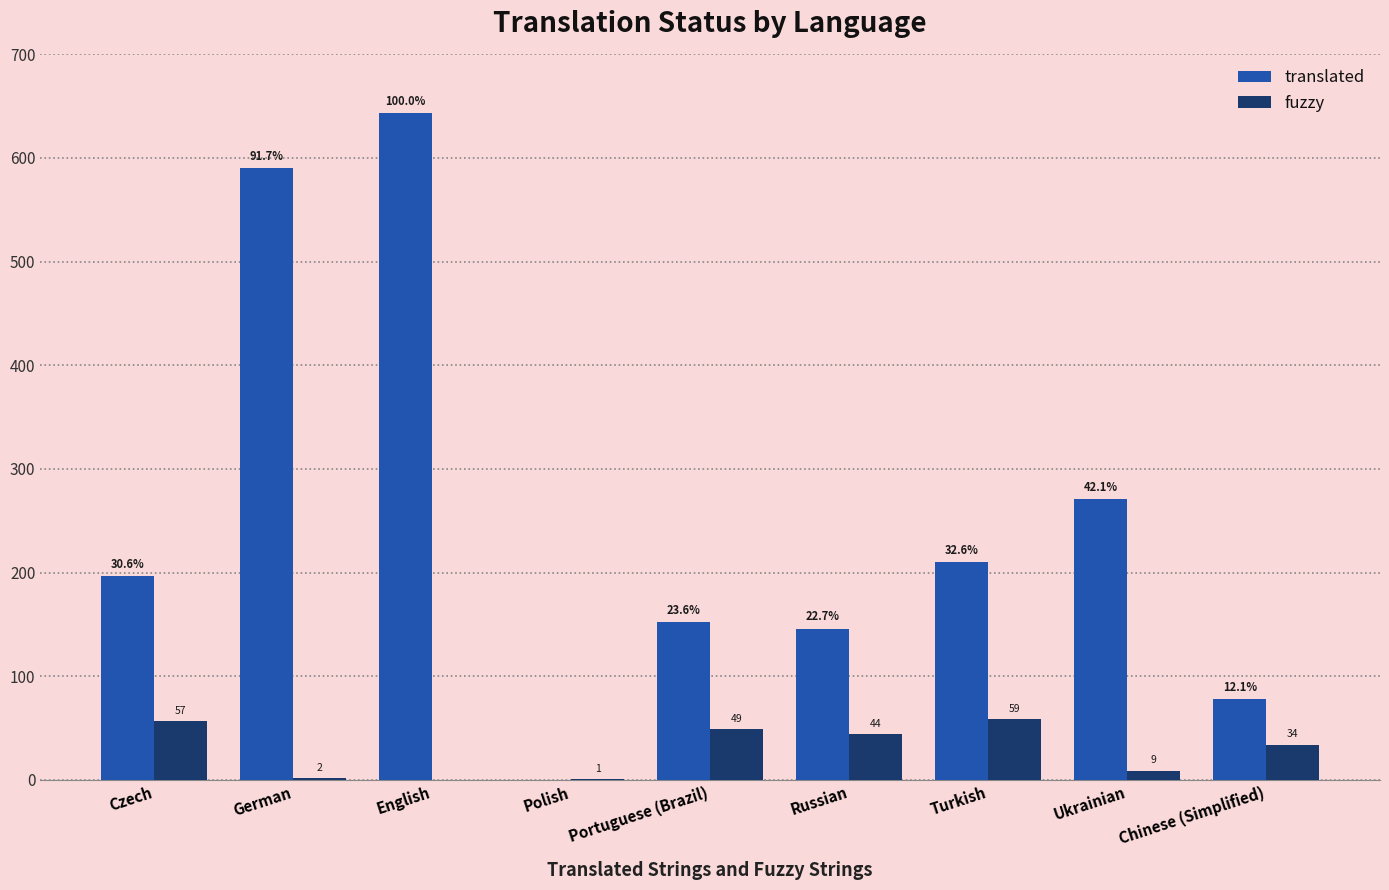

Reading right to left, transcribe all the data shown in this chart.

translated: 78	271	210	146	152	0	643	590	197
fuzzy: 34	9	59	44	49	1	0	2	57